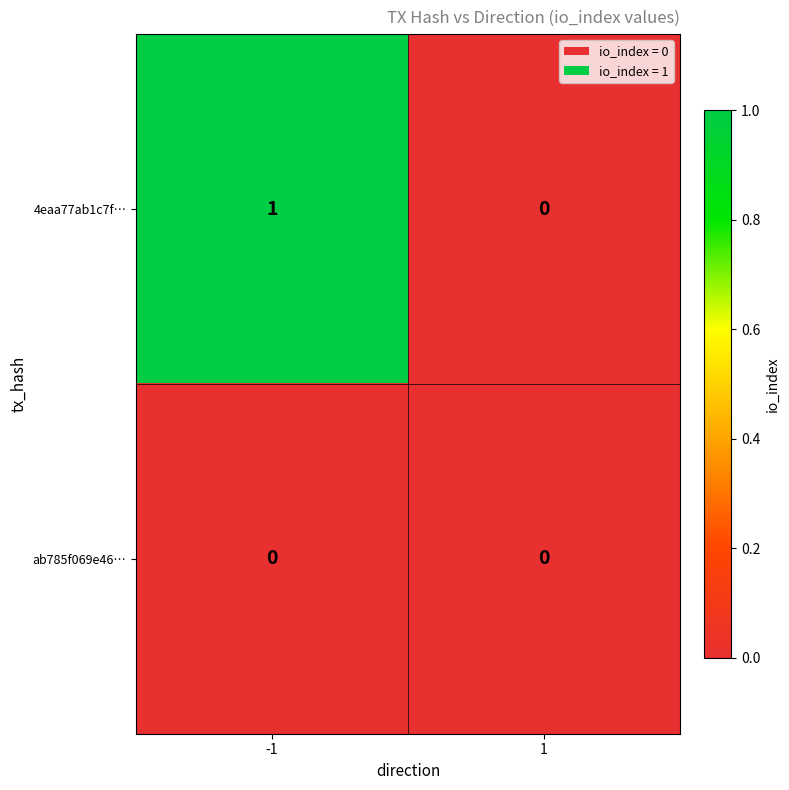

Which series has the largest range (max minus min)?

4eaa77ab1c7f…